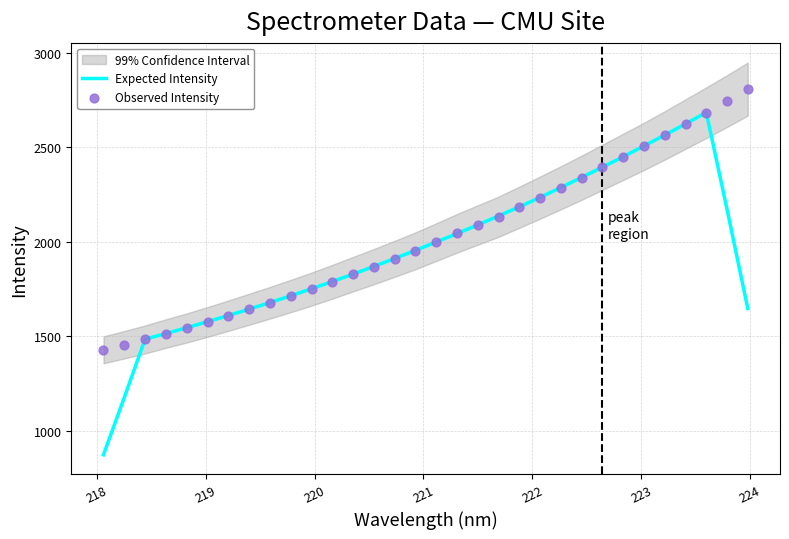

At how many categories does at least one series exceed 1372?

32